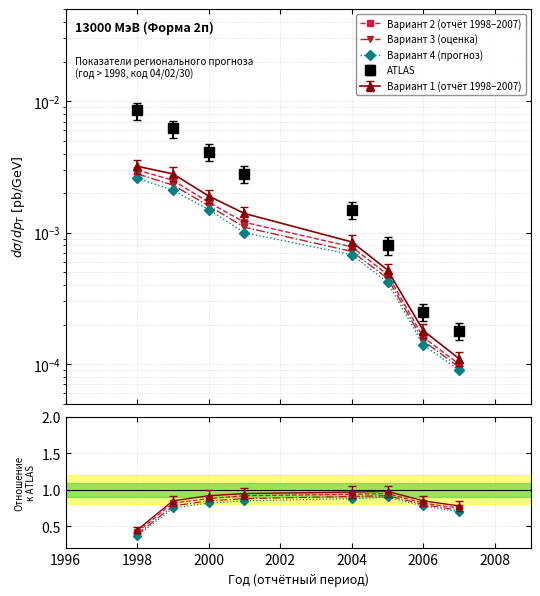

What is the difference between the maximum and minimum values in the Вариант 3 series?

0.5